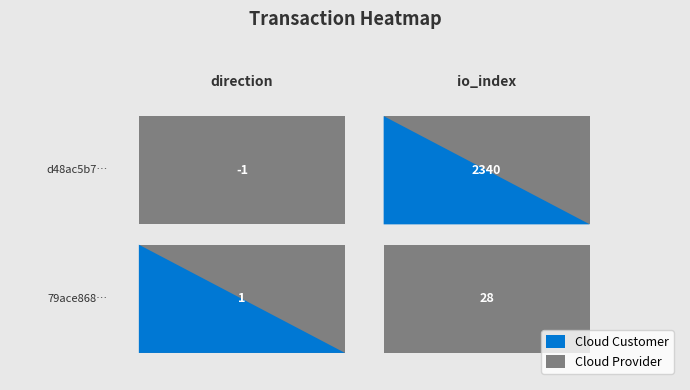

What is the sum of all d48ac5b72457d60b664826baafa9f93e1add704 values?

2339